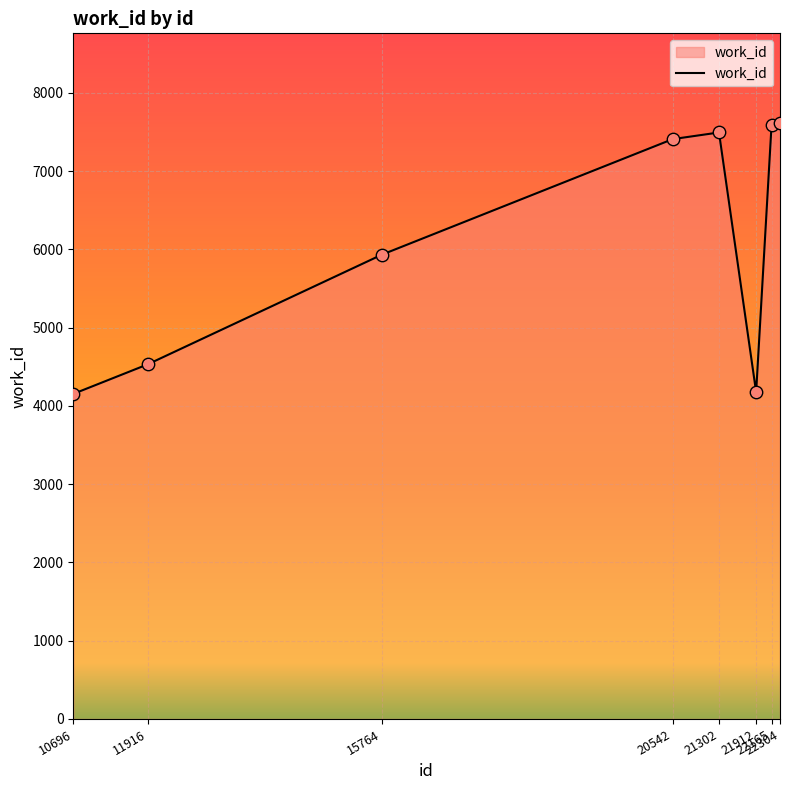

Between 10696 and 20542, which is larger?

20542